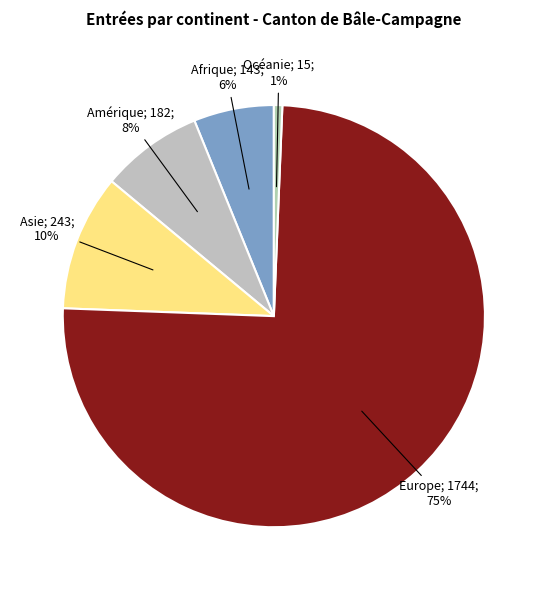

How many segments does this pie chart have?

5